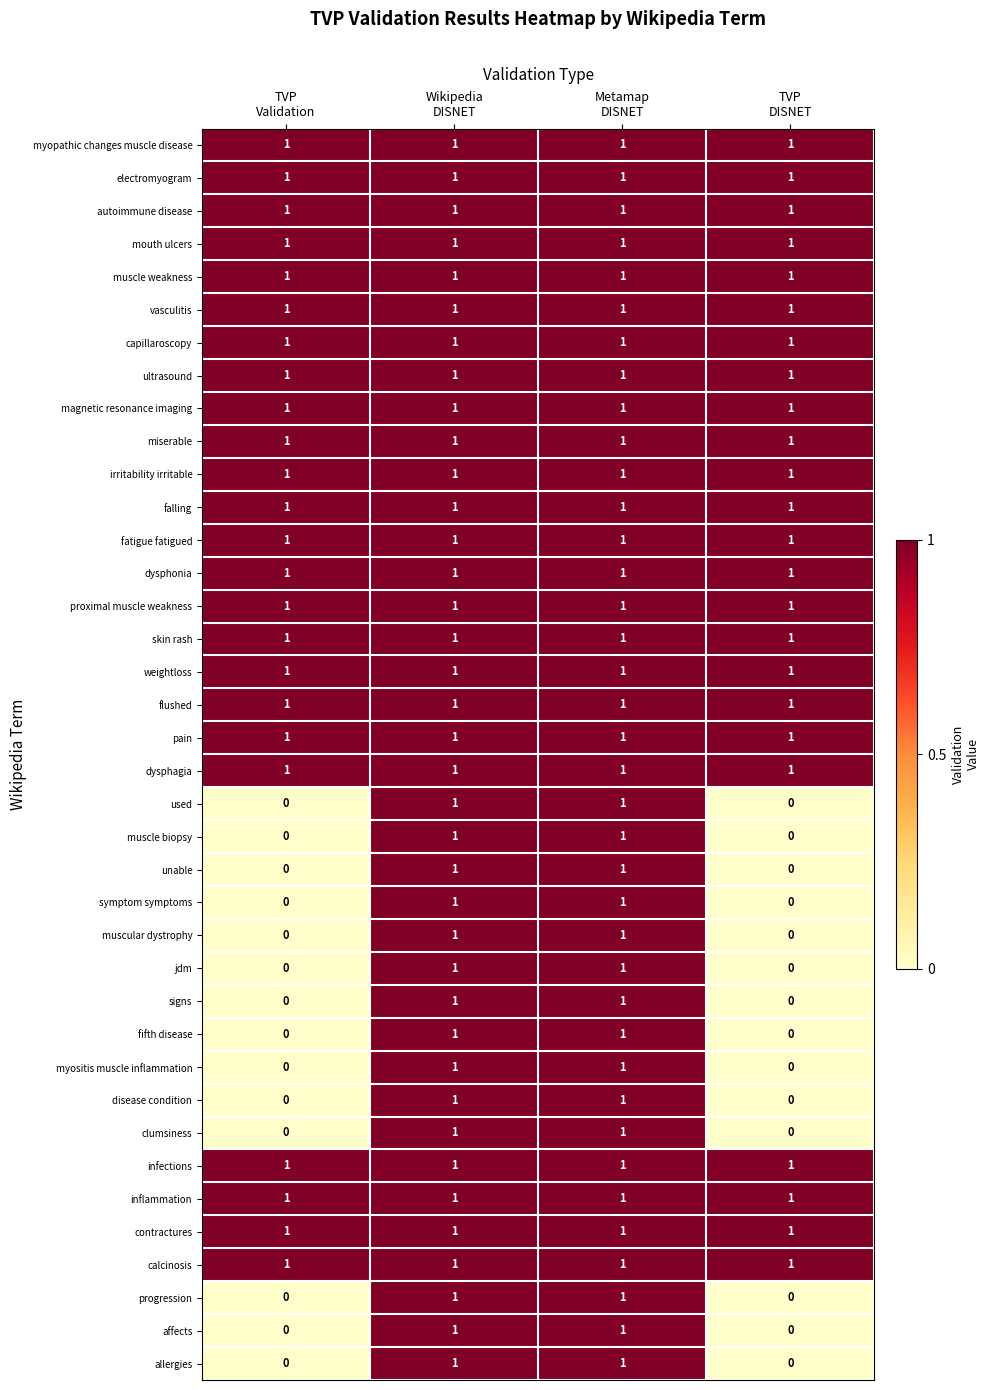

At how many categories does at least one series exceed 0?

4